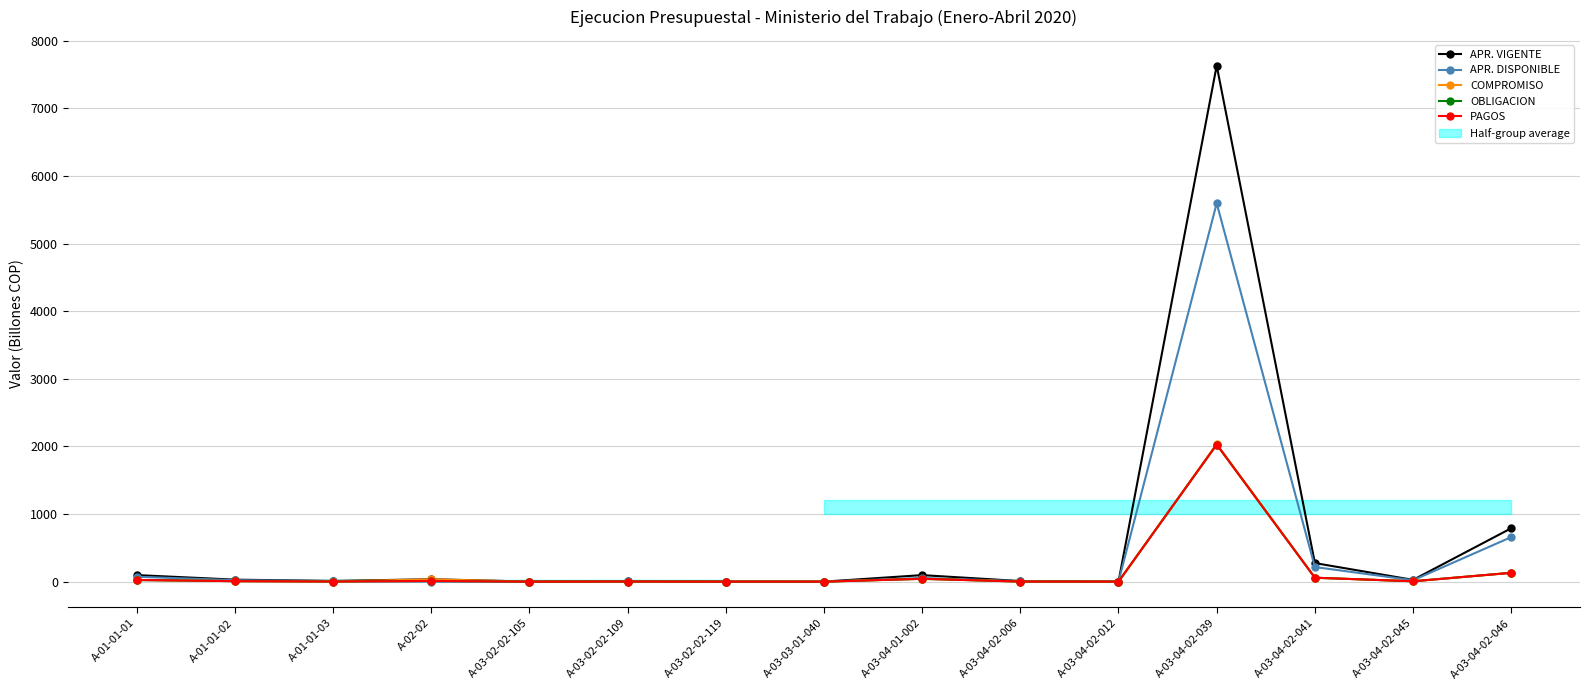

How many intersections are there between APR. DISPONIBLE and COMPROMISO?

4